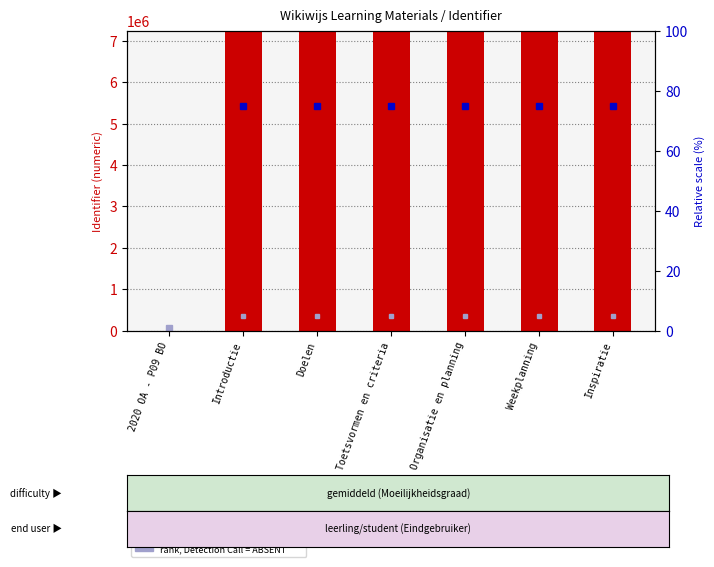

Reading left to right, list all the values displayed in this chart.

2020 OA - P09 BO=0	Introductie=7237174	Doelen=7237176	Toetsvormen en criteria=7237178	Organisatie en planning=7237180	Weekplanning=7237182	Inspiratie=7237184